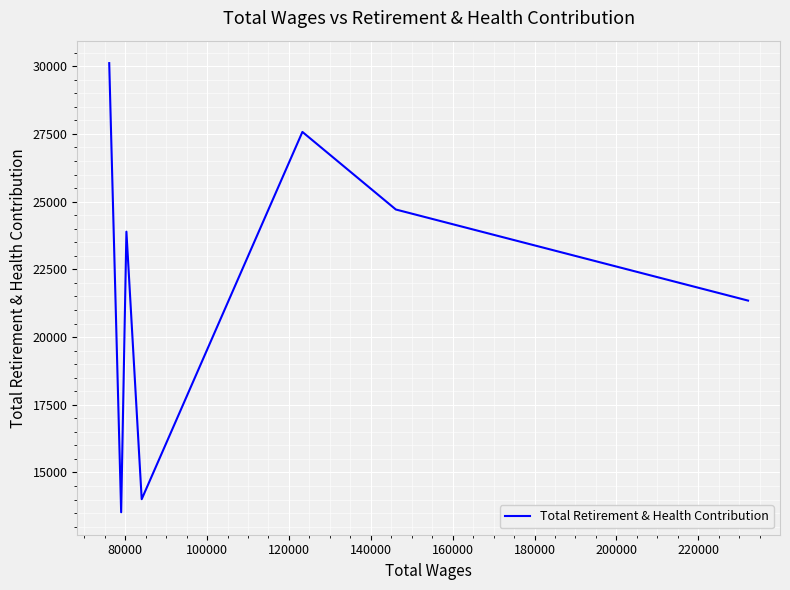

What is the maximum value shown in the chart?

30116